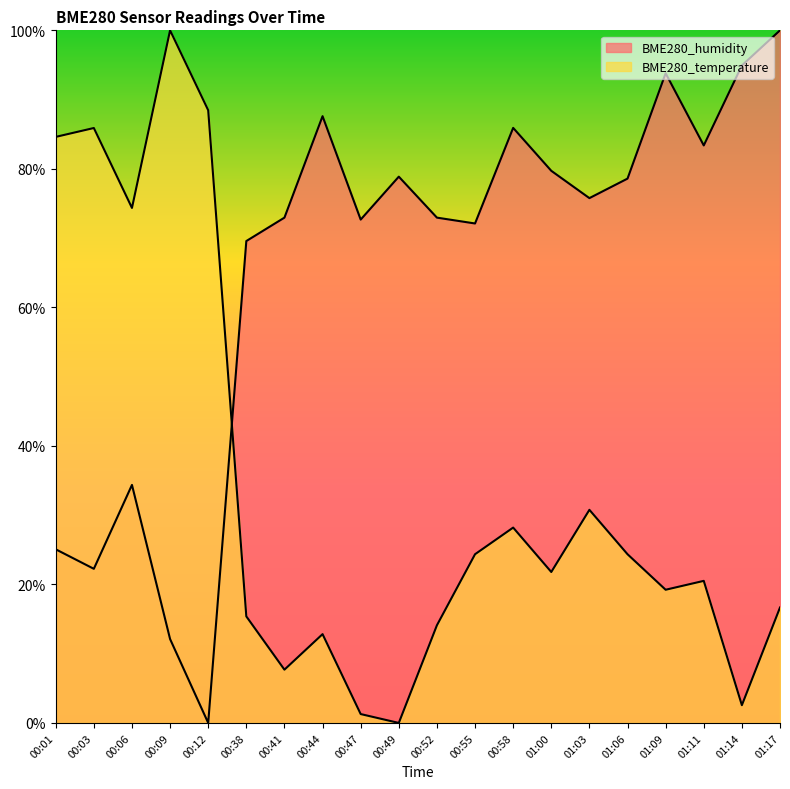

Read the BME280_temperature value at 00:01.

84.6